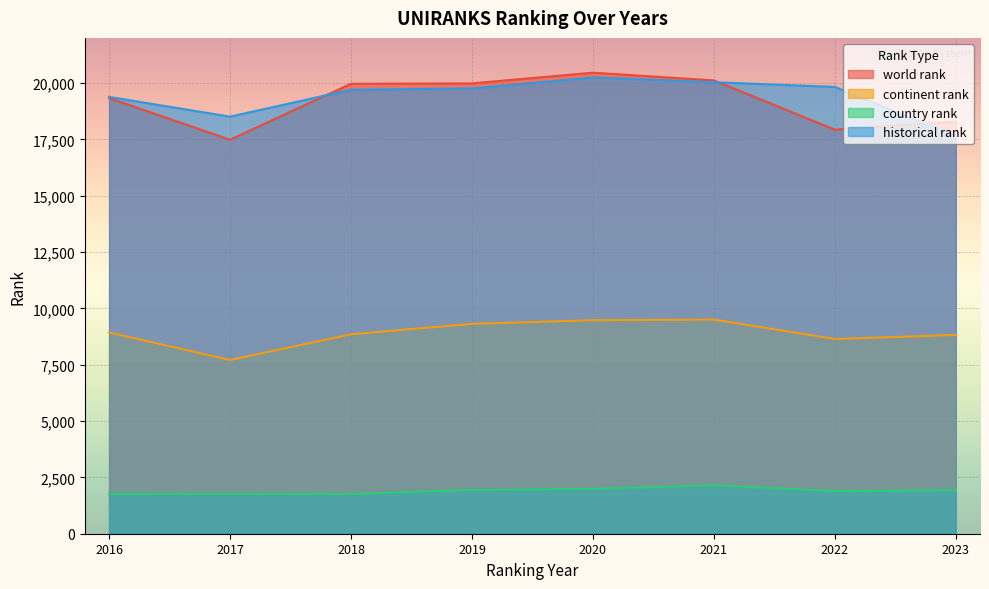

True or false: historical rank and country rank intersect in this chart.

False